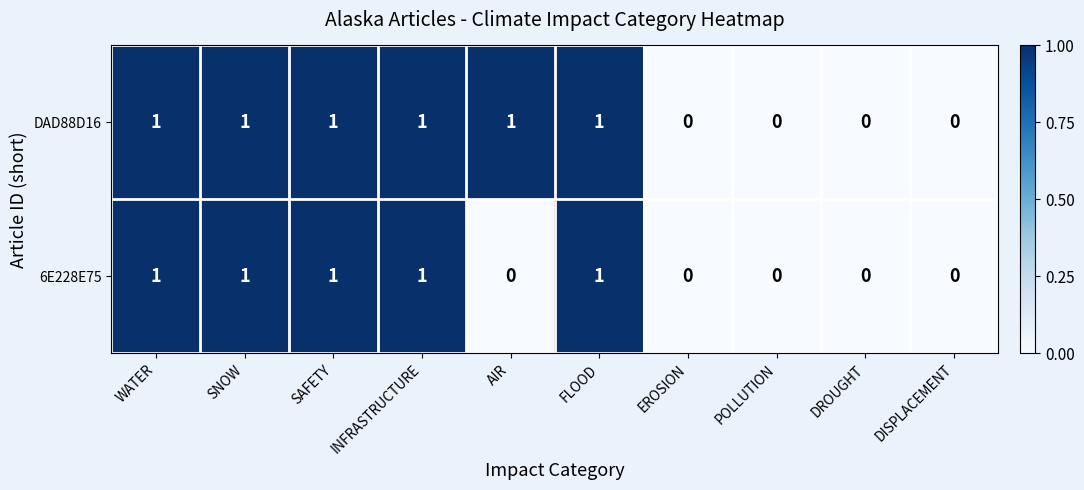

Reading left to right, transcribe all the data shown in this chart.

DAD88D16: 1	1	1	1	1	1	0	0	0	0
6E228E75: 1	1	1	1	0	1	0	0	0	0